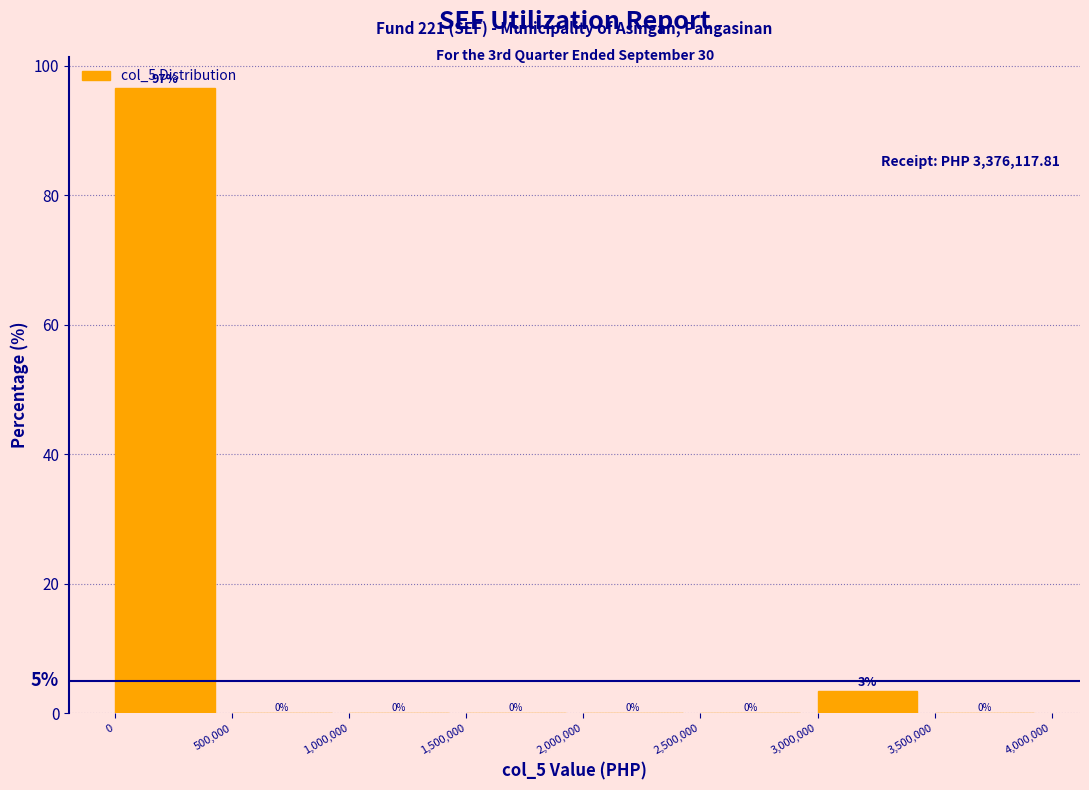

Which range on the x-axis has the tallest bar?

0 to 500,000